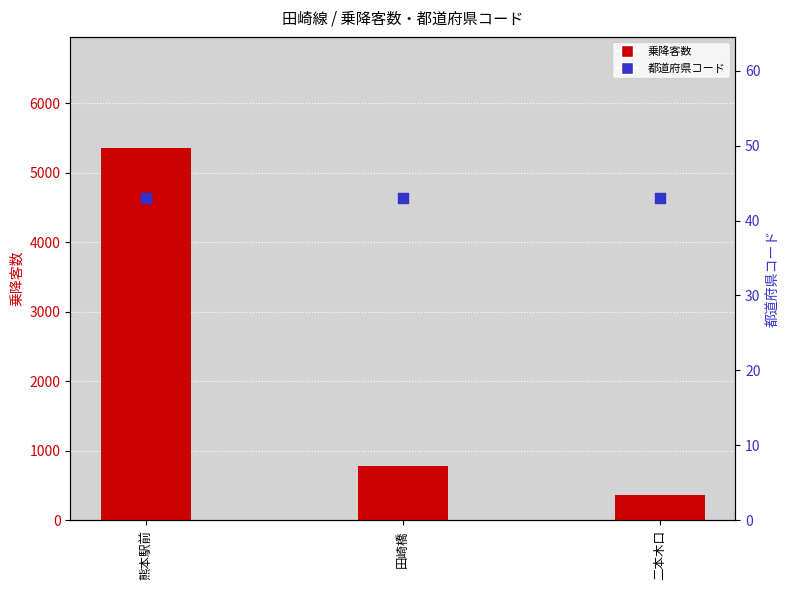

At how many categories does at least one series exceed 3154?

1